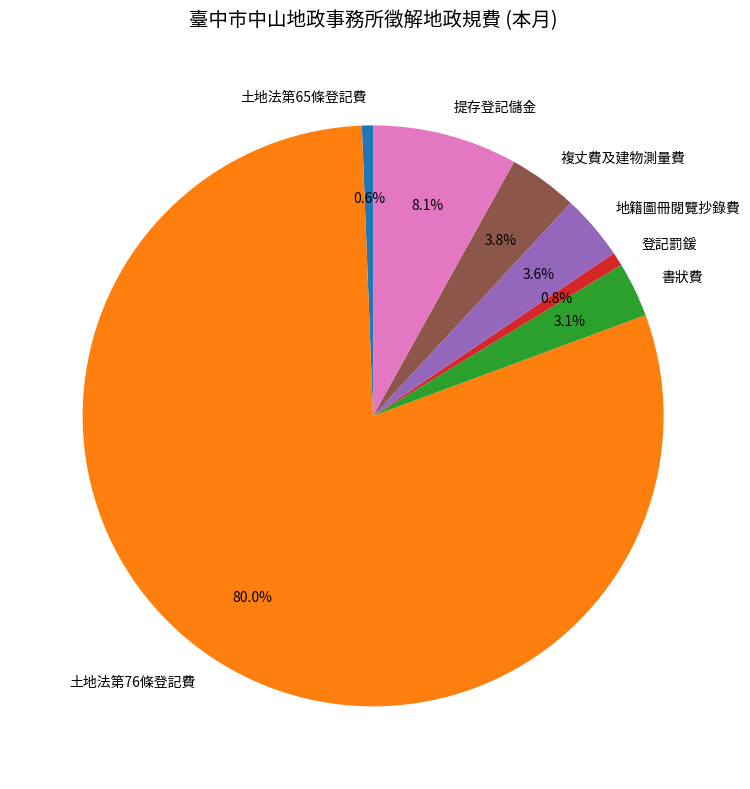

Which category accounts for the majority?

土地法第76條登記費